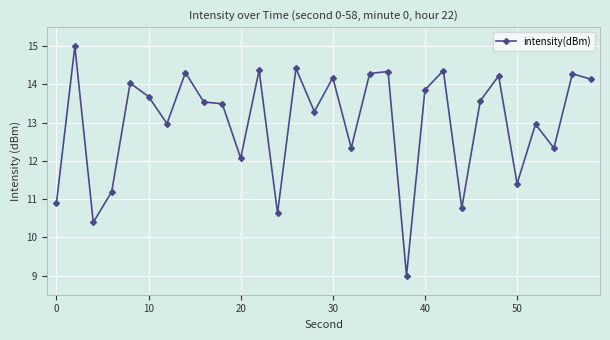

Count the number of data series in this chart.

1